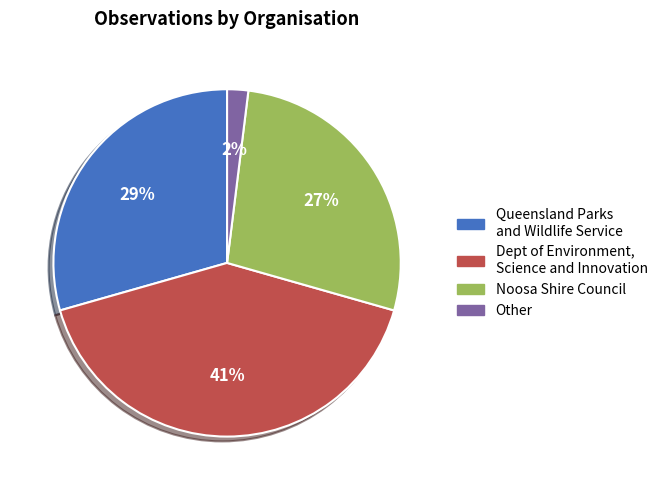

Is there a majority slice in this chart?

No